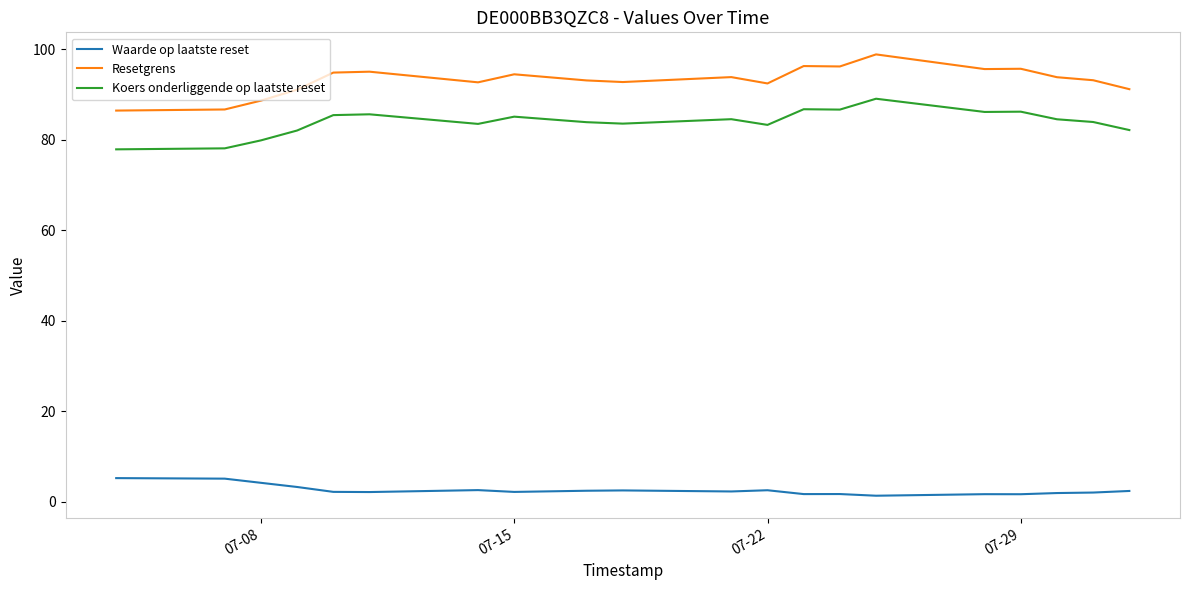

How many series are shown in this chart?

3